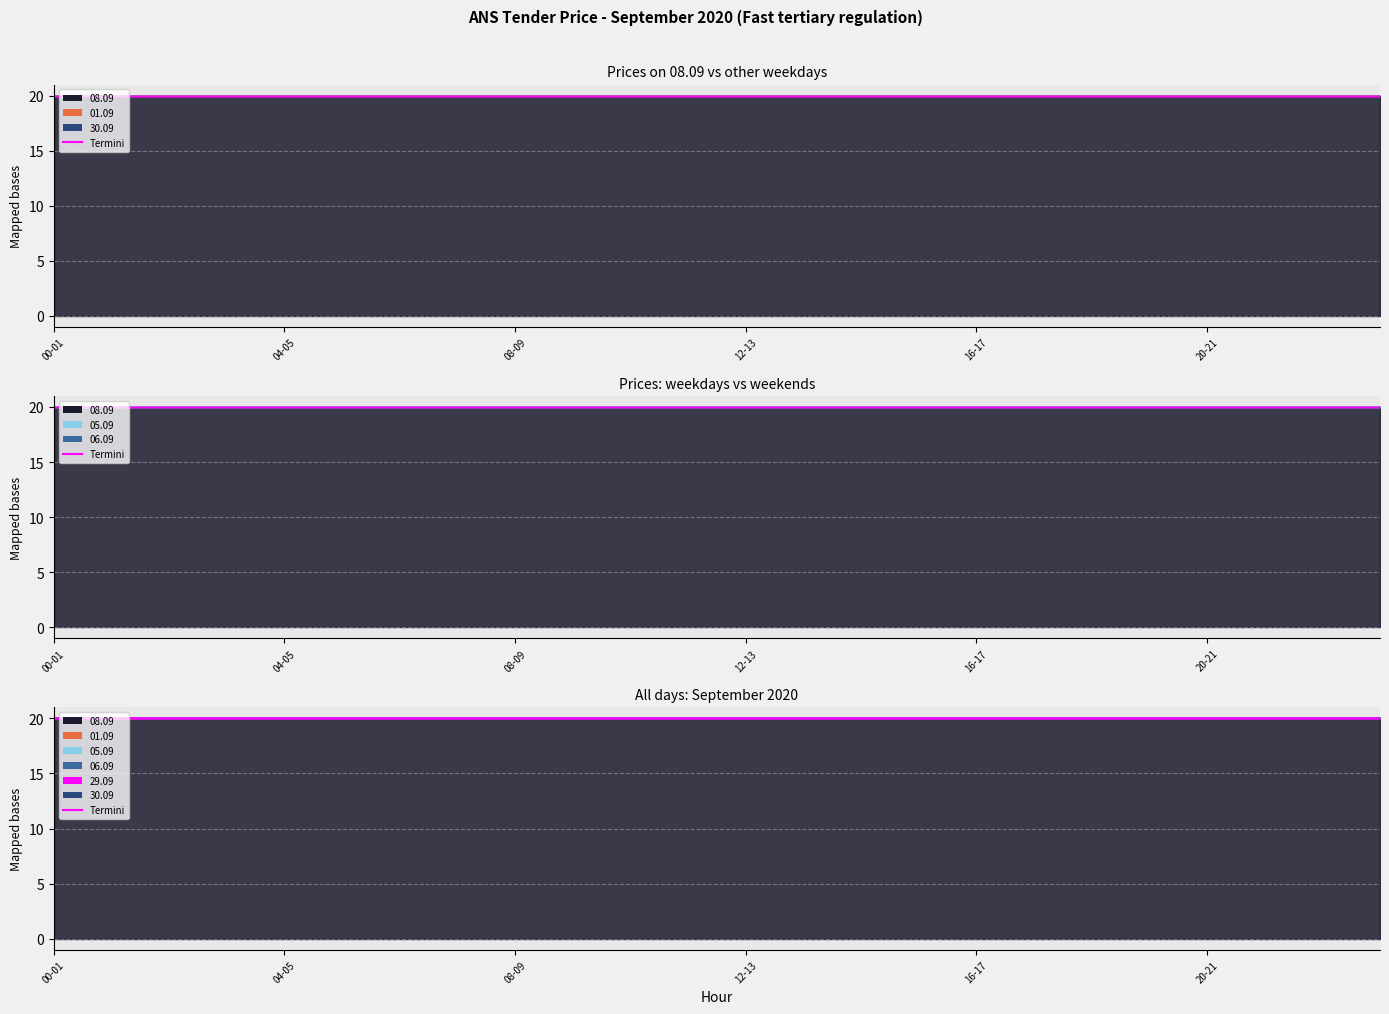

Between 15-16 and 20-21, which series saw the biggest shift?

01.09